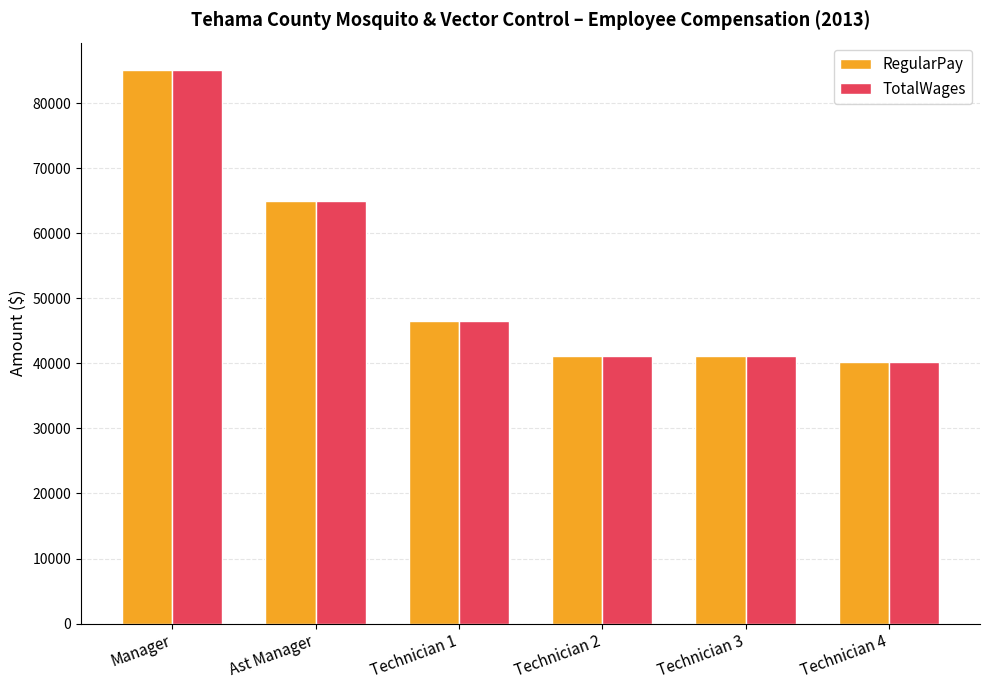

Which category has the highest value across all series?

Manager